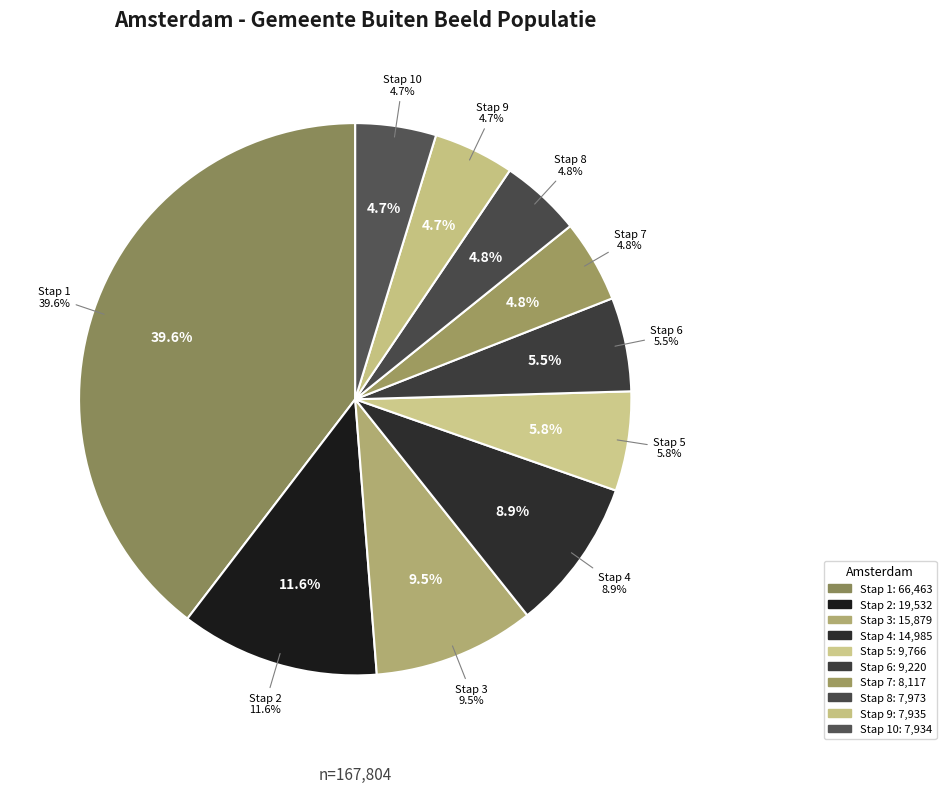

True or false: Buiten beeld stap 2 accounts for 12% of the total.

True